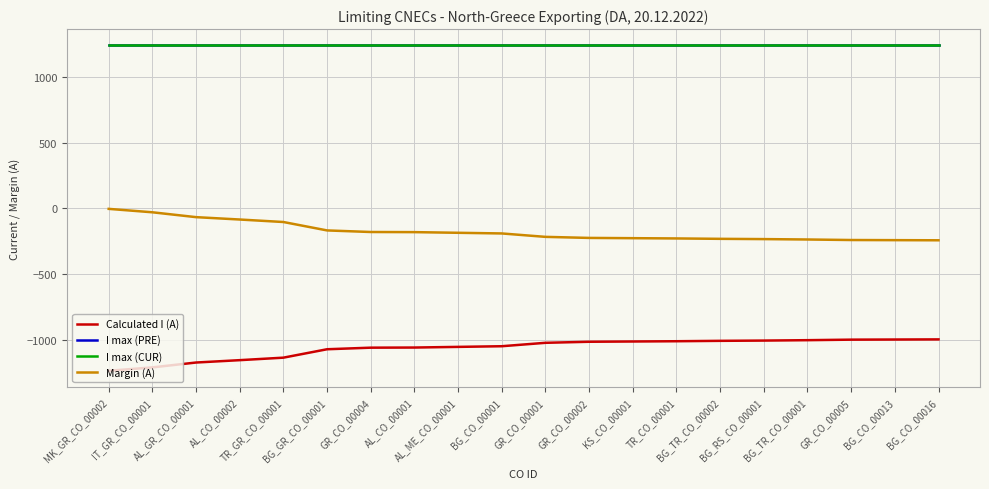

At GR_CO_00002, list the series in order from smallest to largest.

Calculated I (A), Margin (A), I max (PRE), I max (CUR)